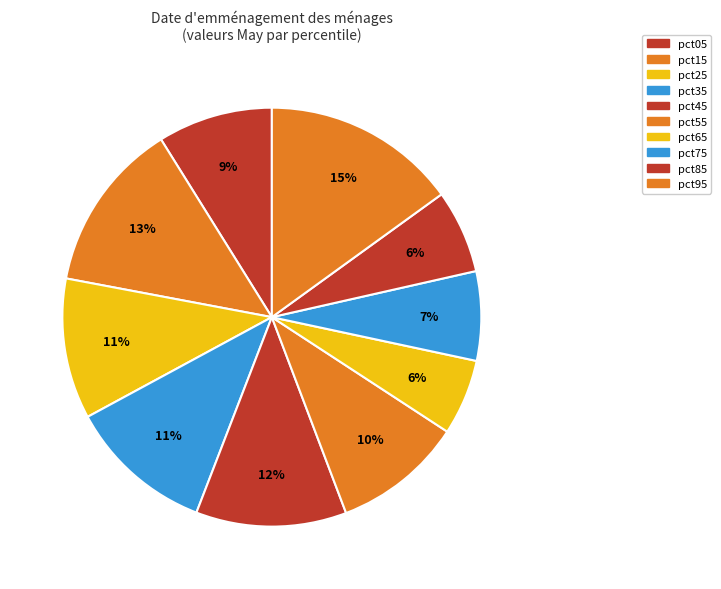

Is it true that pct05 is 3% of the pie?

False